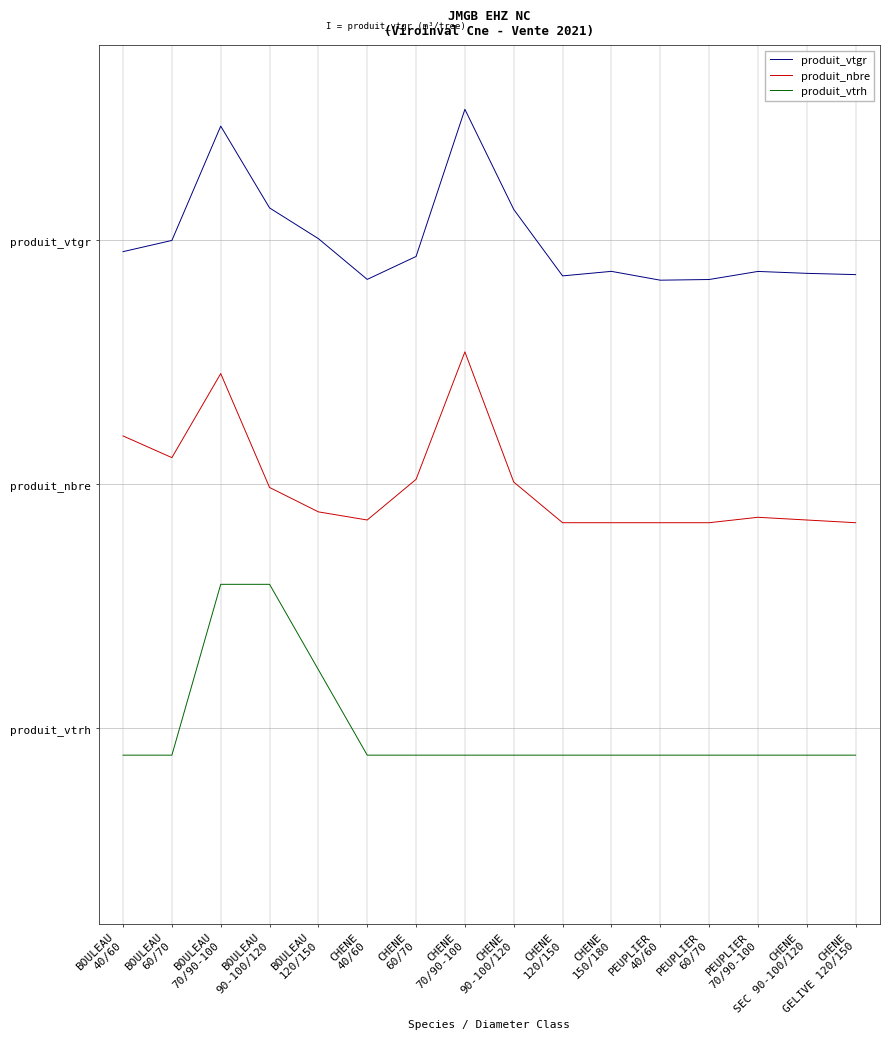

What is the spread (max minus min) of values at CHENE
150/180?

2.0